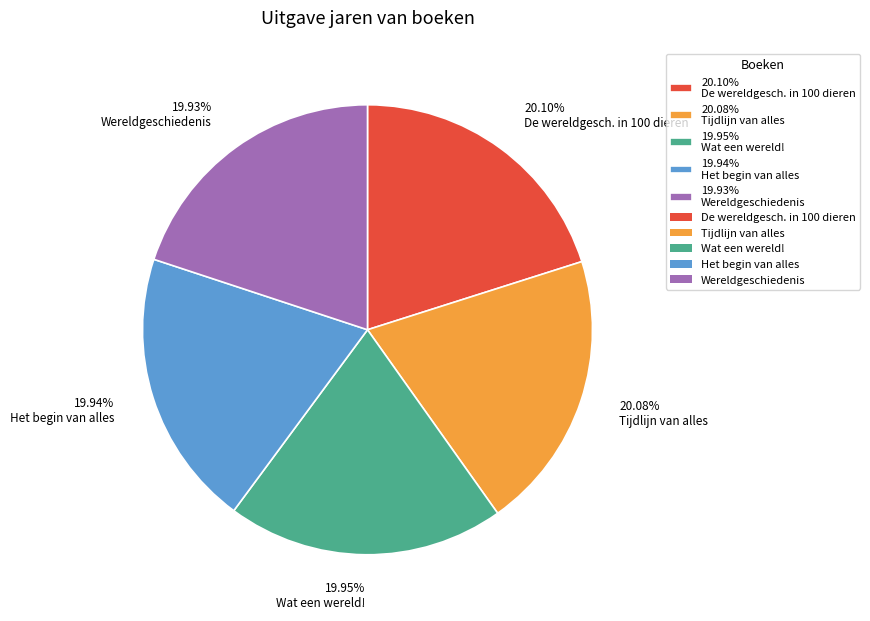

Is the sum of 20.08% Tijdlijn van alles and 19.94% Het begin van alles greater than half?

No